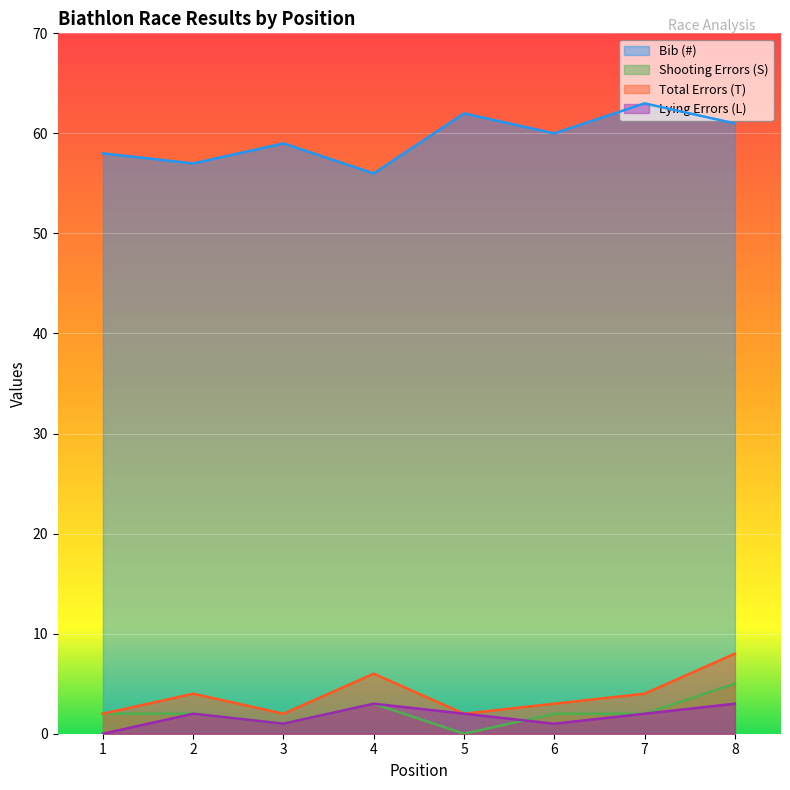

What is the spread (max minus min) of values at 5?

62